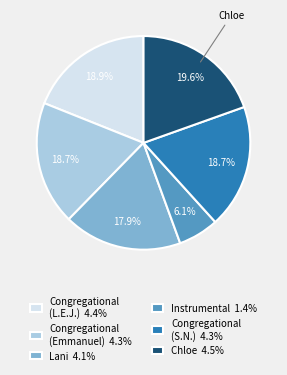

Count the number of slices in the pie.

6